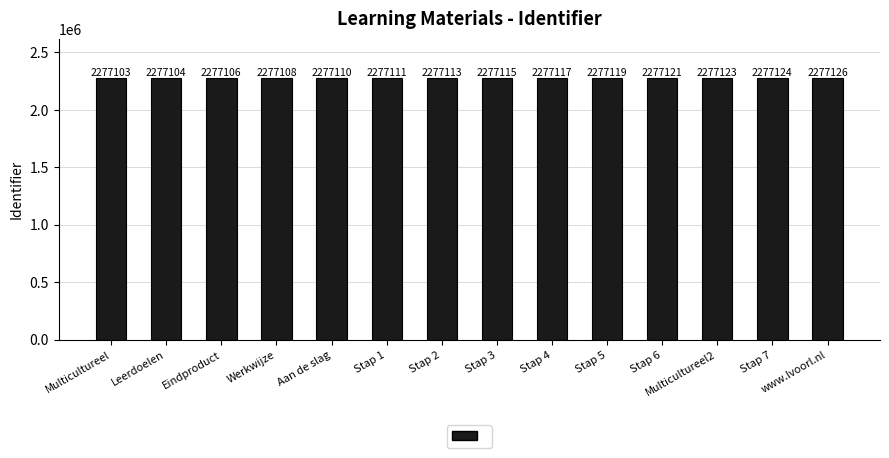

What is the smallest value displayed?

2277103